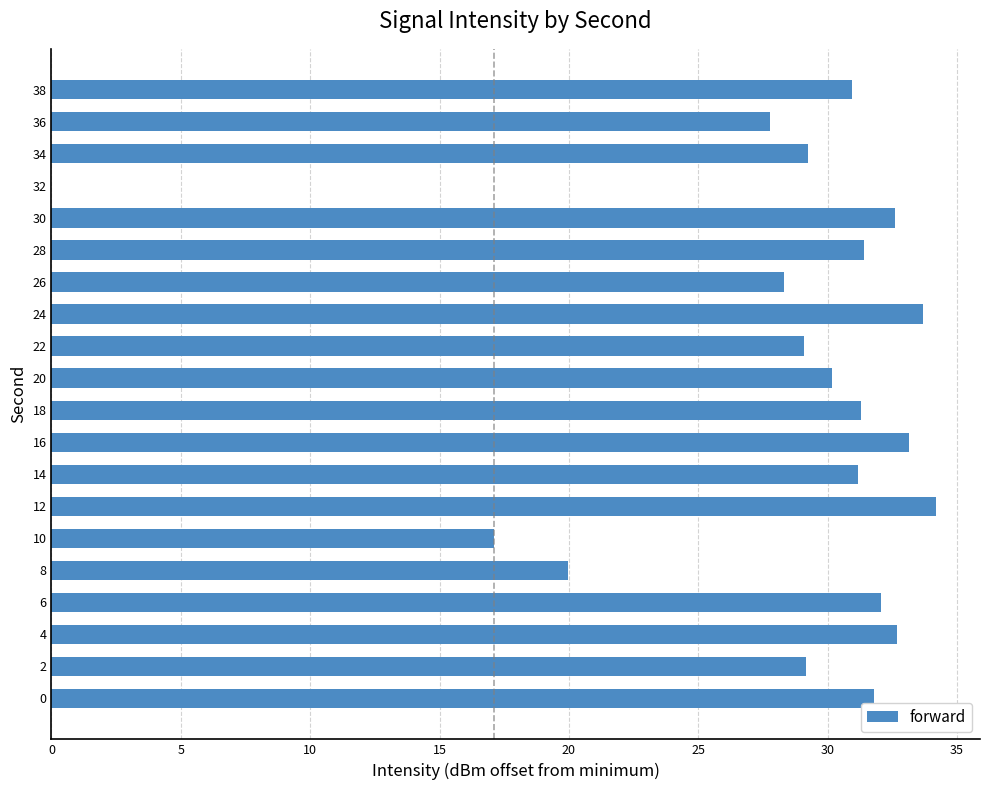

What is the greatest value displayed?

34.2